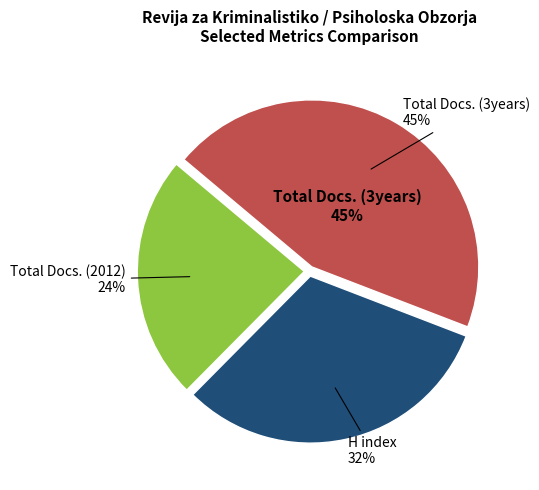

How many slices are in this pie chart?

3